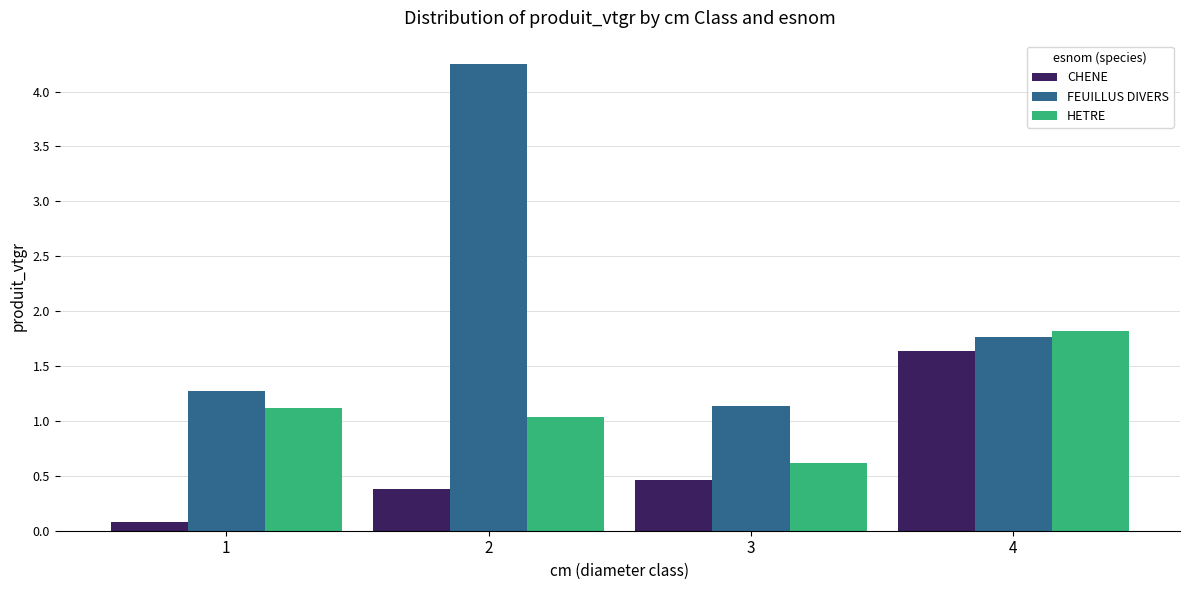

What is the spread (max minus min) of values at 3?

0.7